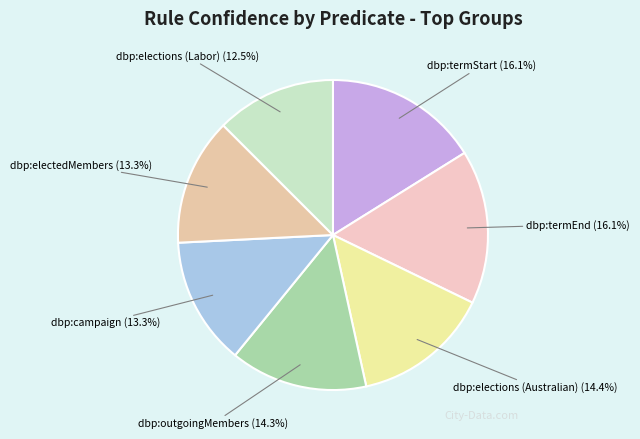

The dbp:termEnd slice represents 16% of the pie. True or false?

True